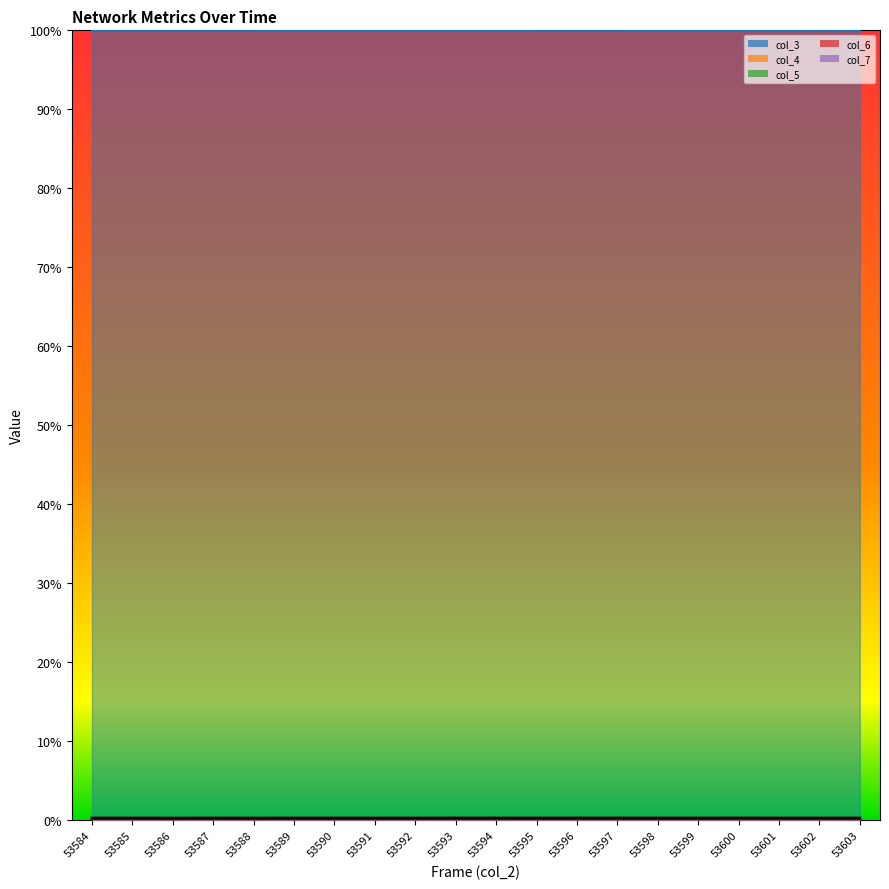

The col_3 series shows 0.5 at 53601. True or false?

False